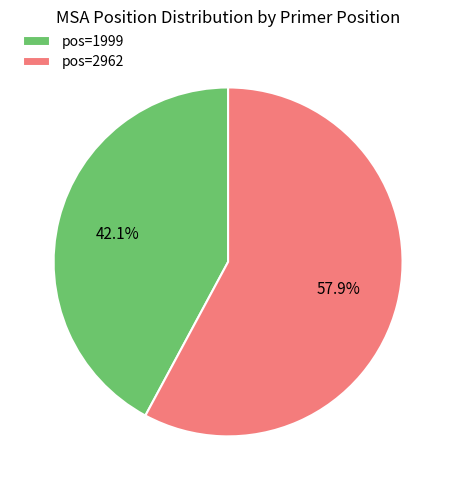

What is the ratio of the value at pos=1999 to the value at pos=2962?

0.7